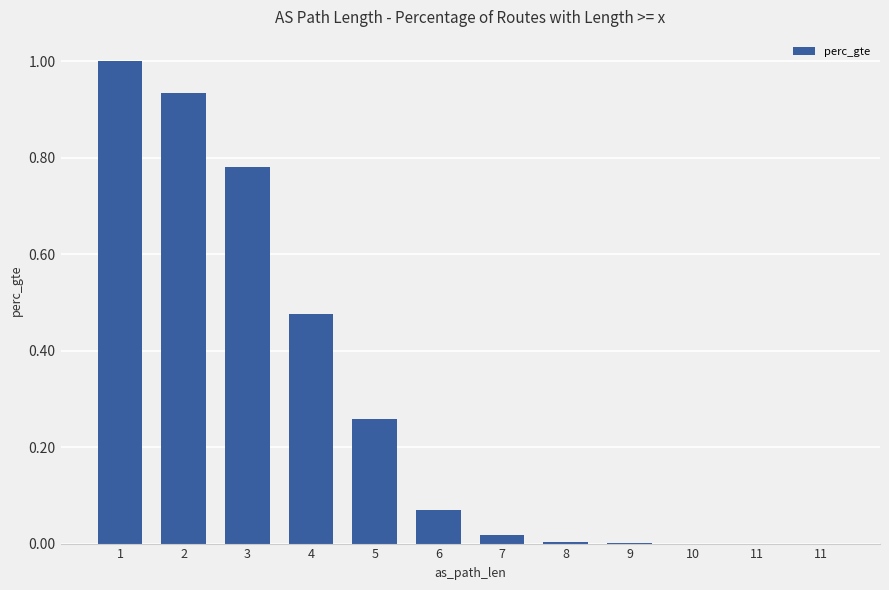

Reading right to left, transcribe all the data shown in this chart.

0.0	0.0	0.0	0.0	0.0	0.0	0.1	0.3	0.5	0.8	0.9	1.0